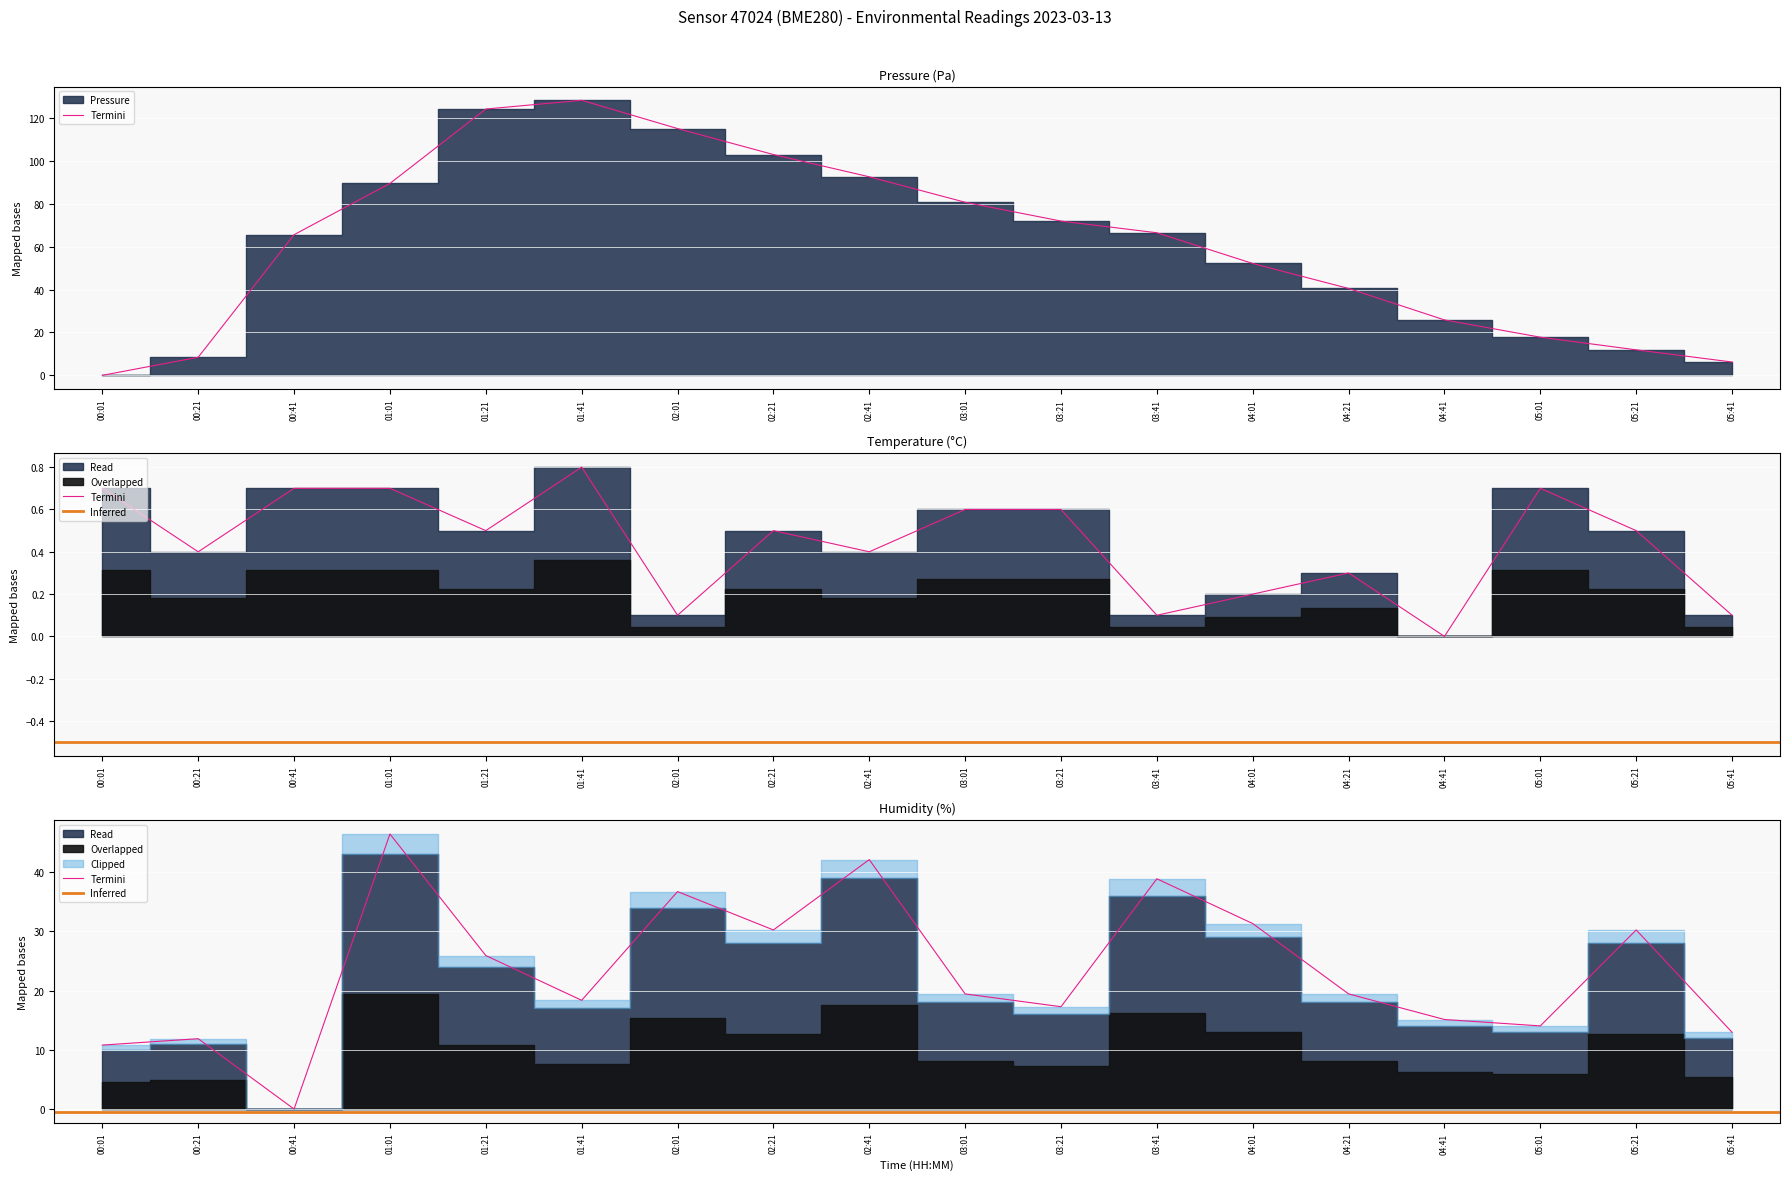

How many intersections are there between Humidity and Pressure?

2